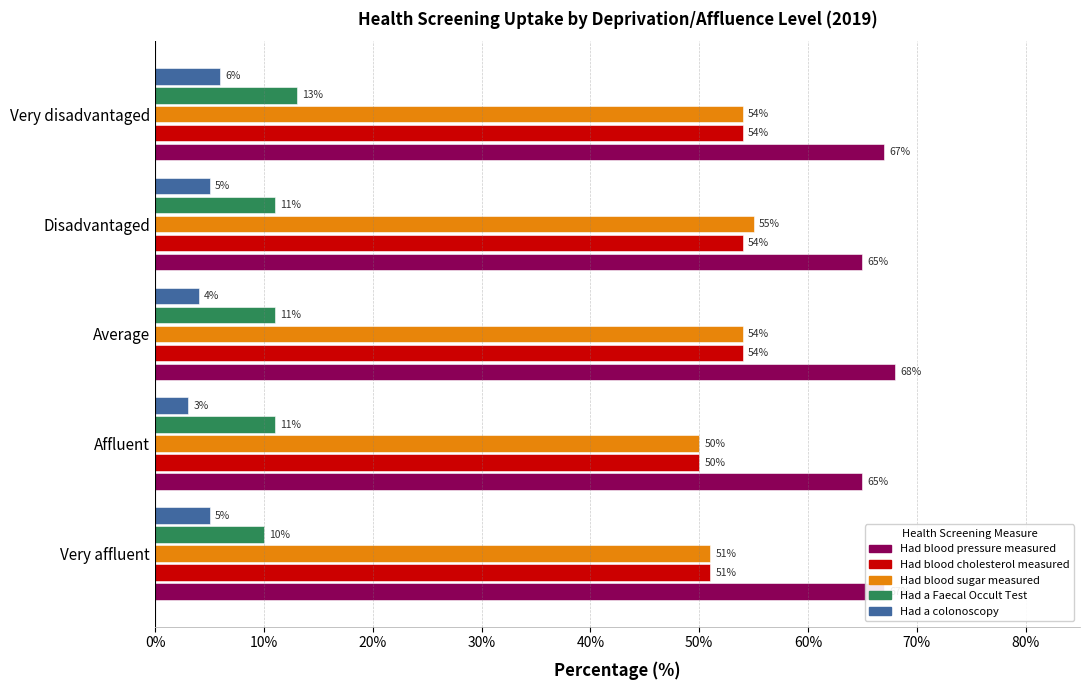

What is the difference between the maximum and minimum values in the Had a Faecal Occult Test series?

3